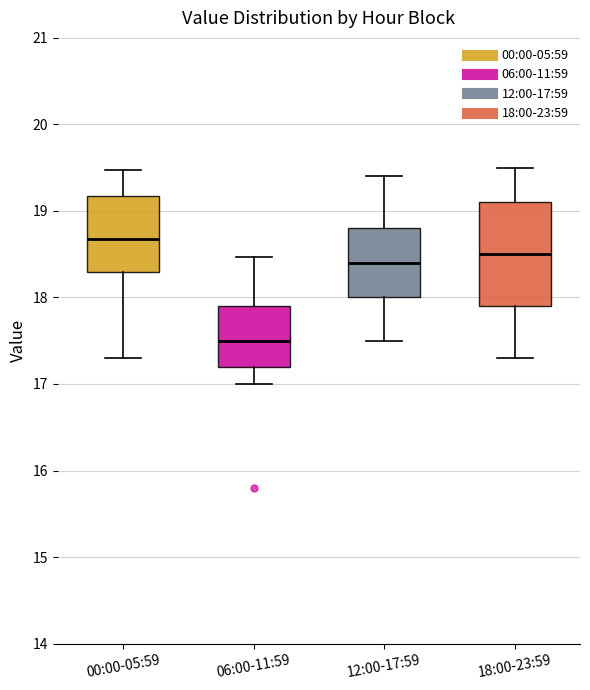

Which box's median line is the lowest?

06:00-11:59